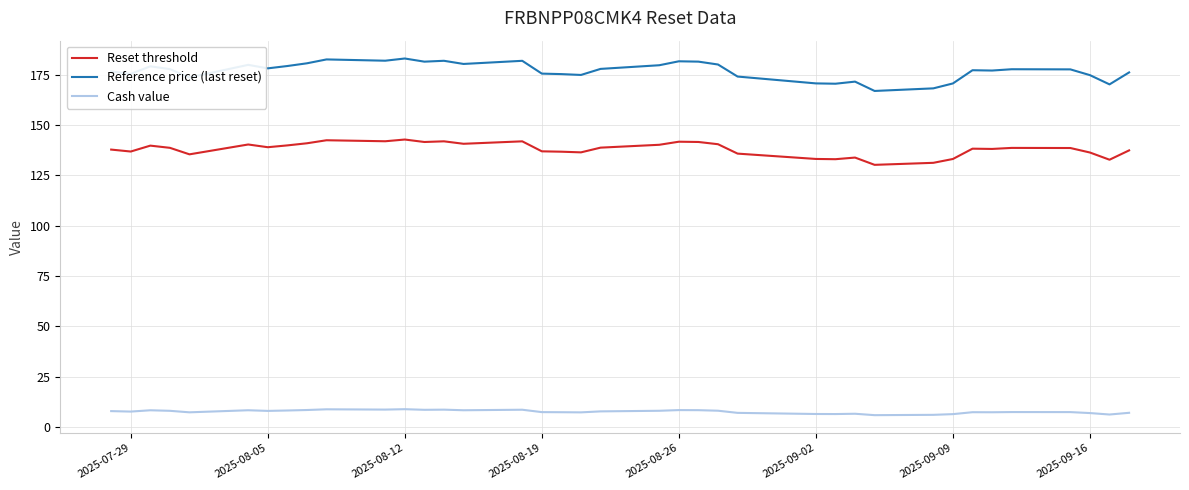

What is the difference between the maximum and minimum values in the Reset threshold series?

12.6